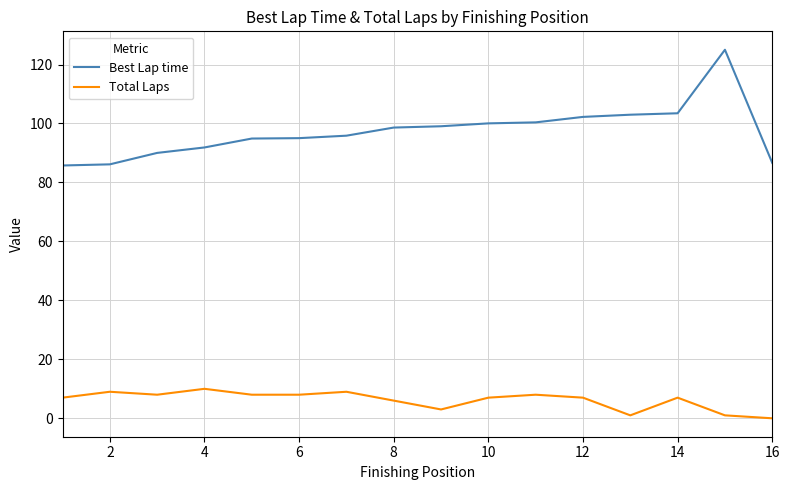

Which series has the largest range (max minus min)?

Best Lap time